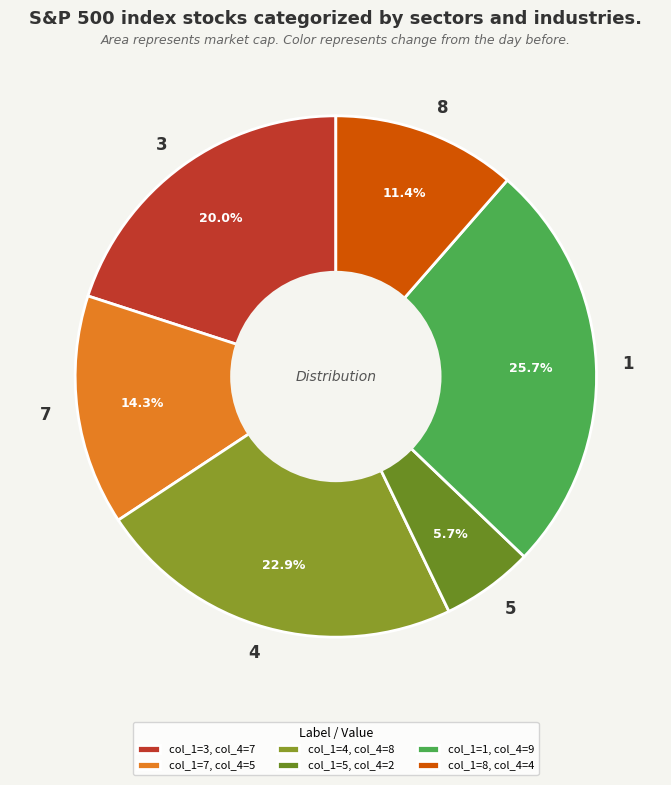

What percentage is NOT represented by 4?

77.1%